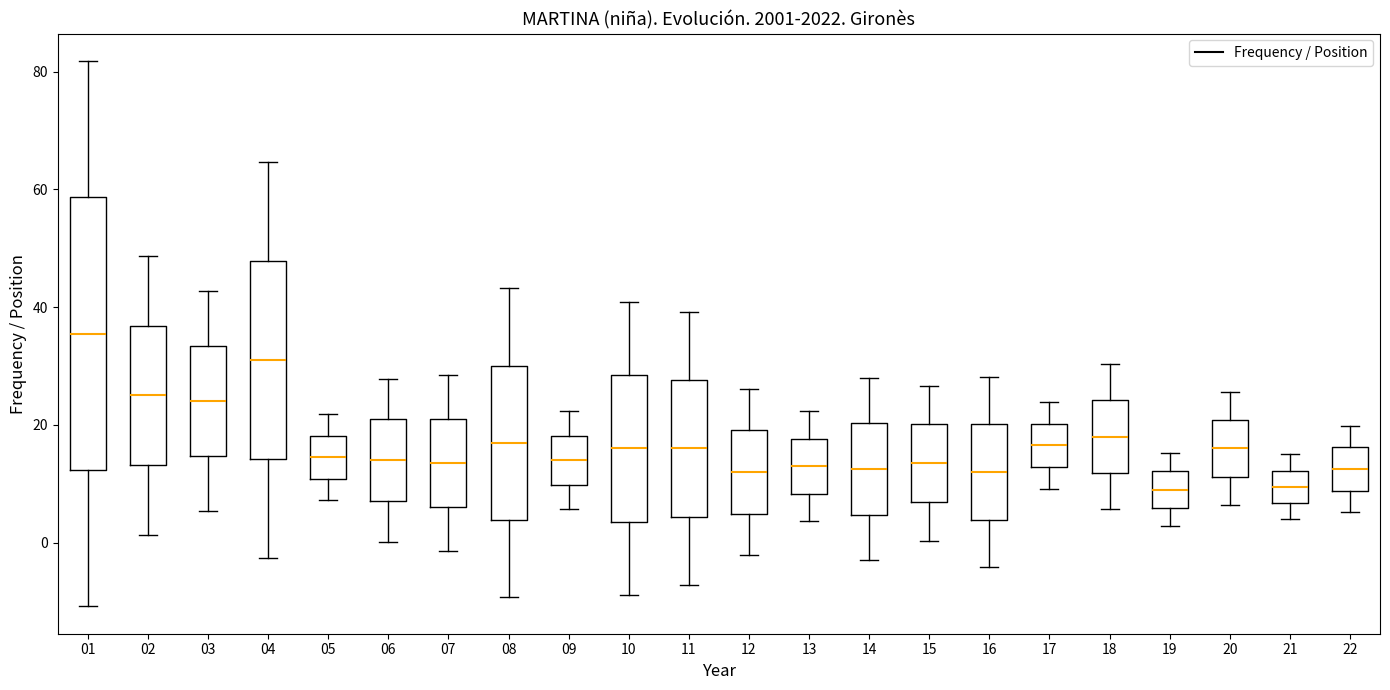

Which box is the tallest, from its lower edge to its upper edge?

01